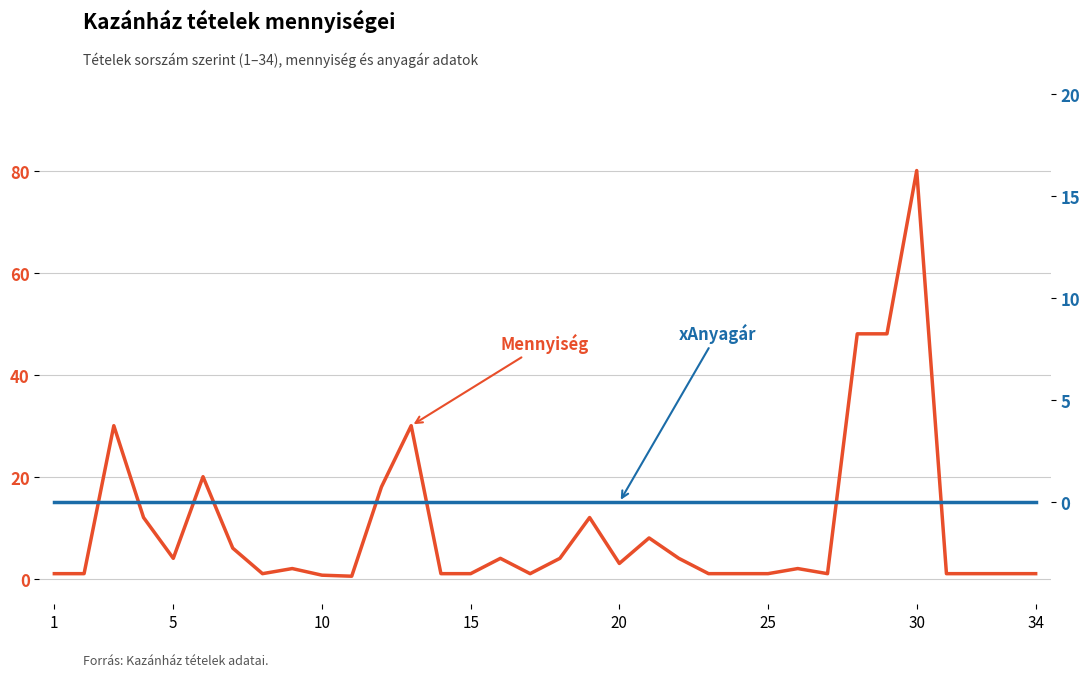

At which label is xAnyagár closest to 0?

1